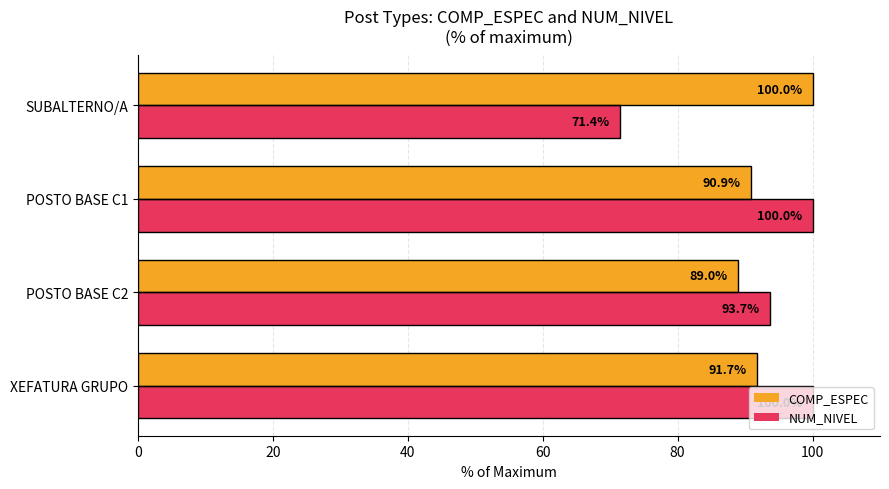

Is it true that COMP_ESPEC equals 89.0 at POSTO BASE C2?

True